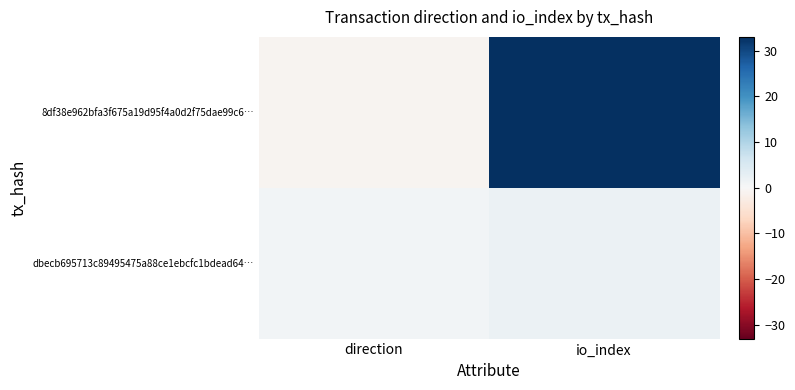

Rank the series by their average value, from lowest to highest.

dbecb695713c89495475a88ce1ebcfc1bdead64…, 8df38e962bfa3f675a19d95f4a0d2f75dae99c6…